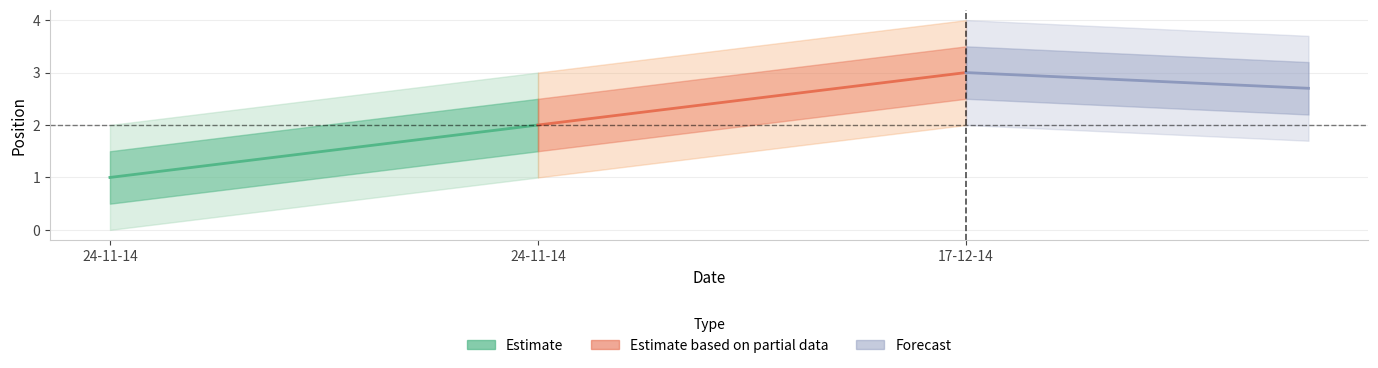

Which category has the highest value across all series?

17-12-14